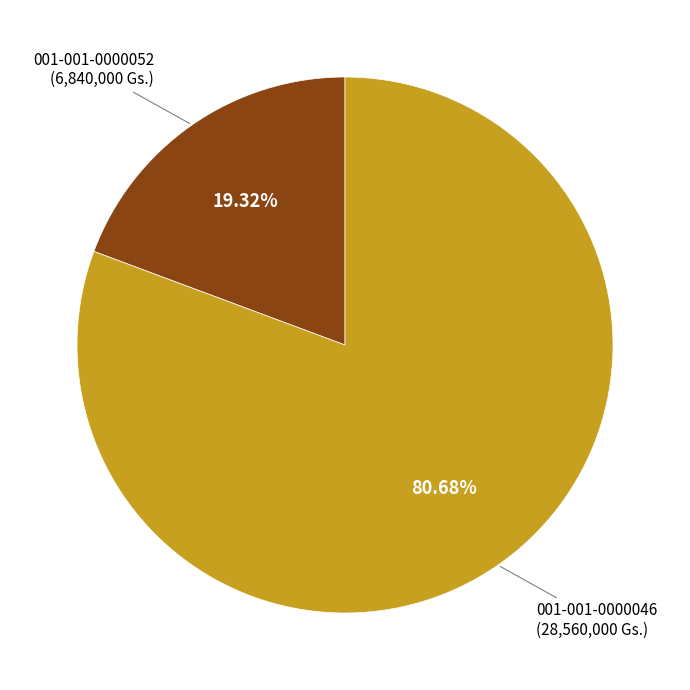

To the nearest percent, what is the combined percentage of 001-001-0000046 and 001-001-0000052?

100%